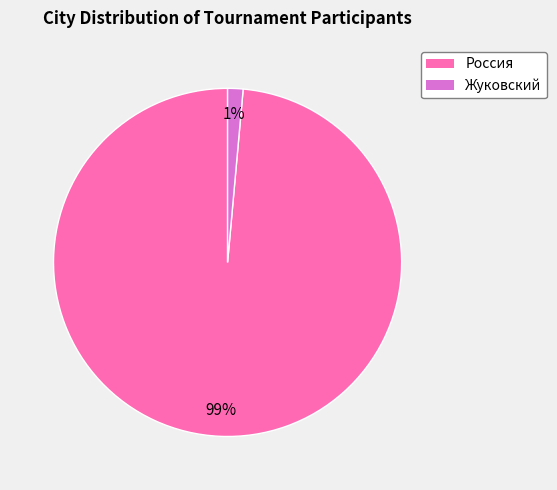

To the nearest percent, what portion does Россия represent?

99%